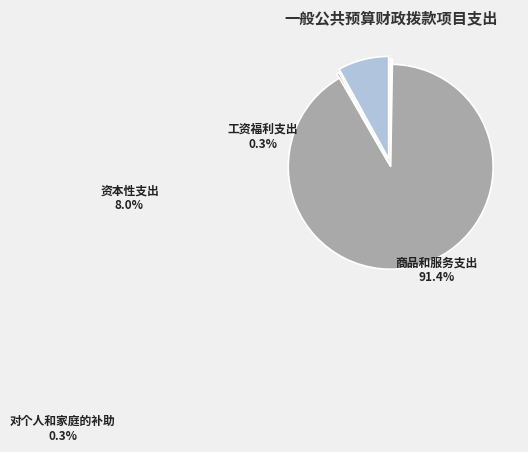

Which has a higher value, 商品和服务支出 or 资本性支出?

商品和服务支出